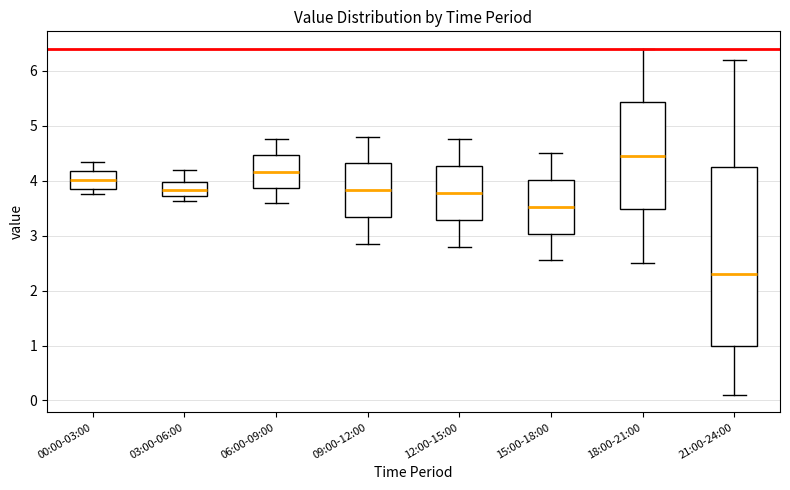

Which box is the tallest, from its lower edge to its upper edge?

21:00-24:00